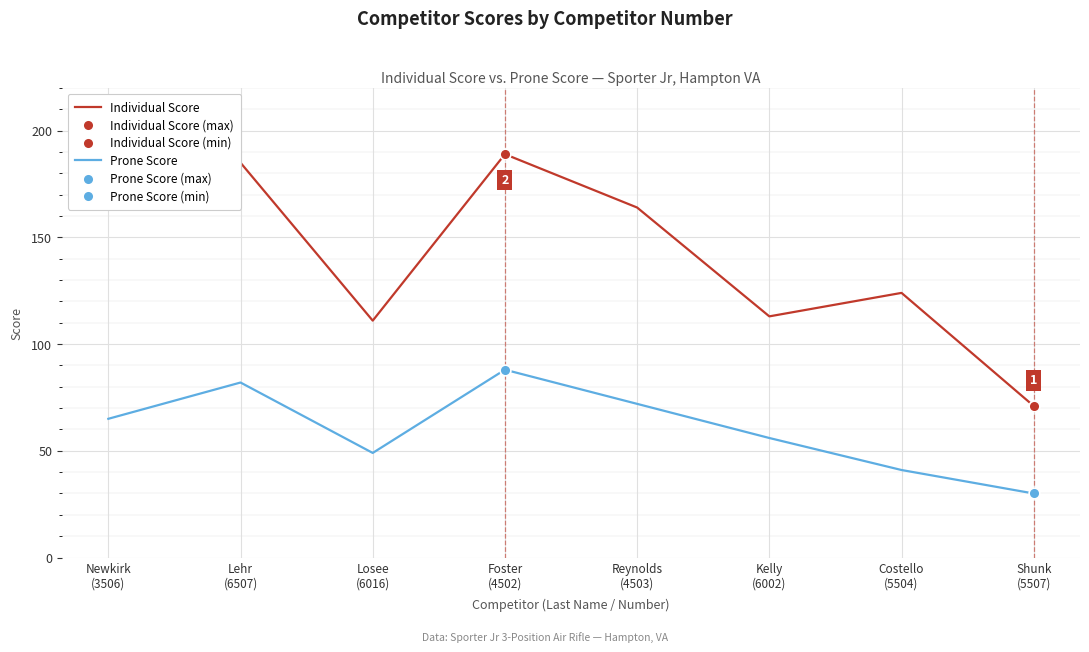

Which series has the largest range (max minus min)?

Individual Score